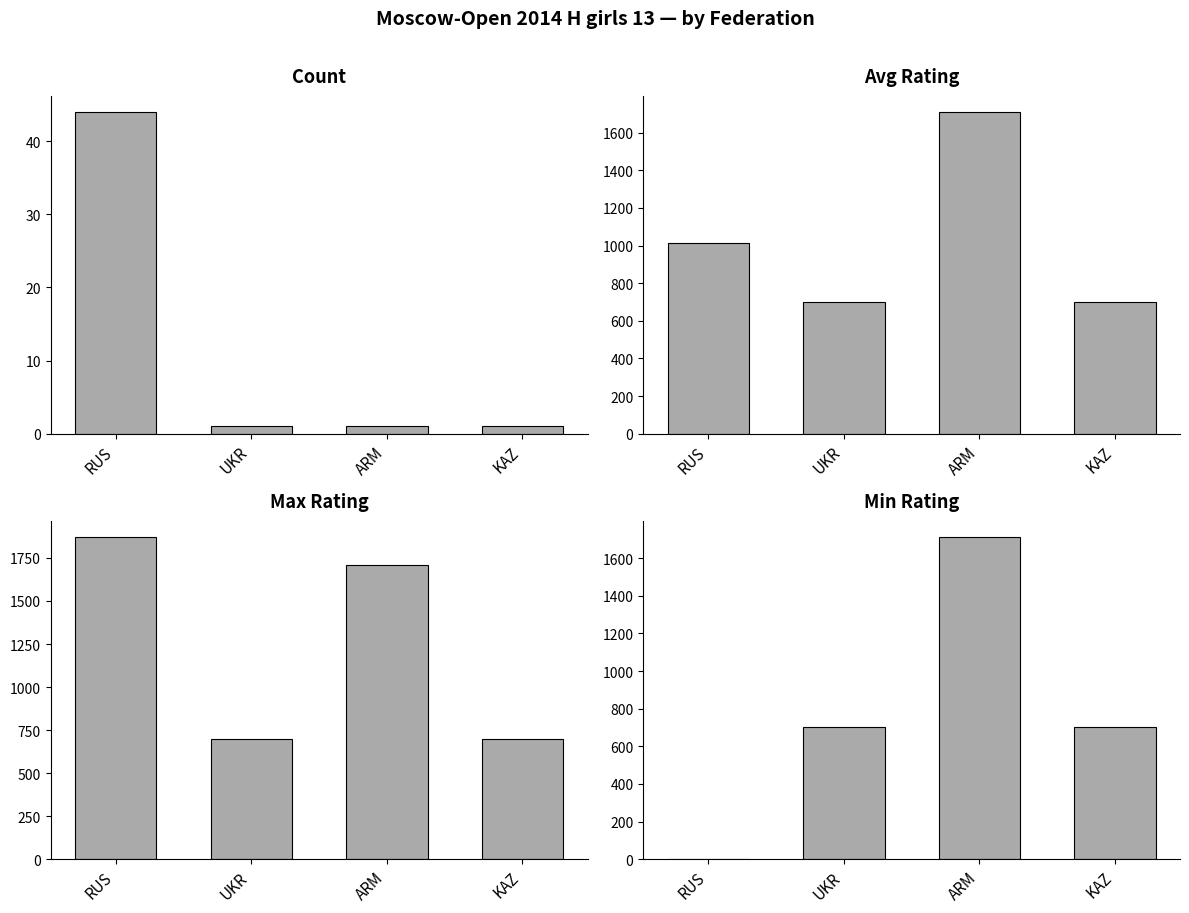

Which series has the largest range (max minus min)?

Min Rating